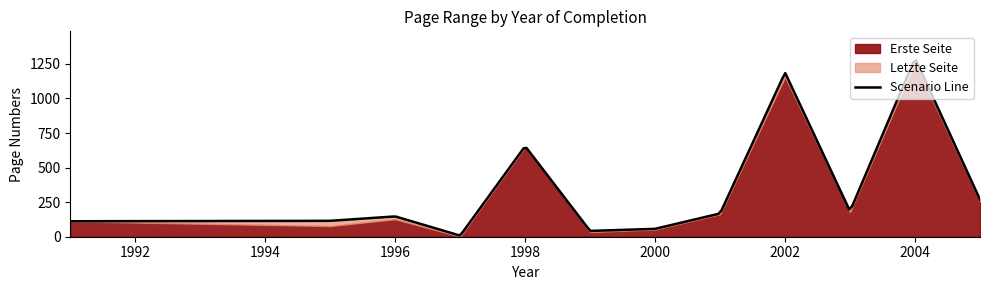

How many data points in Letzte Seite are above 115?

9